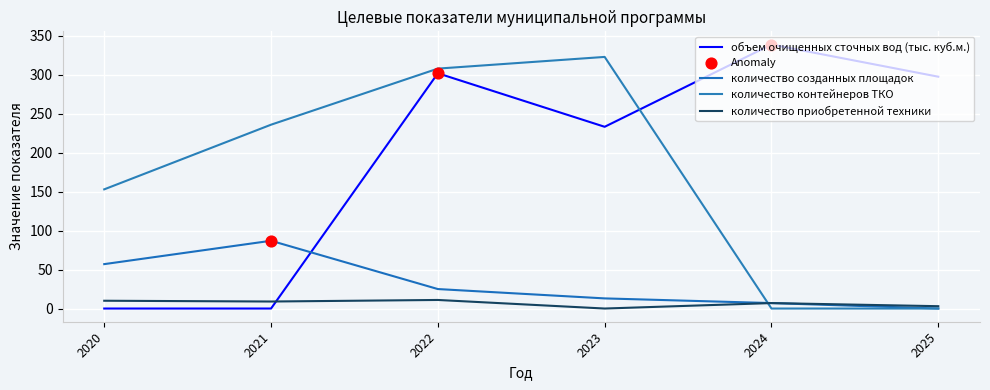

Is the value of объем очищенных сточных вод (тыс. куб.м.) at 2023 greater than the value of количество приобретенной техники at 2021?

Yes